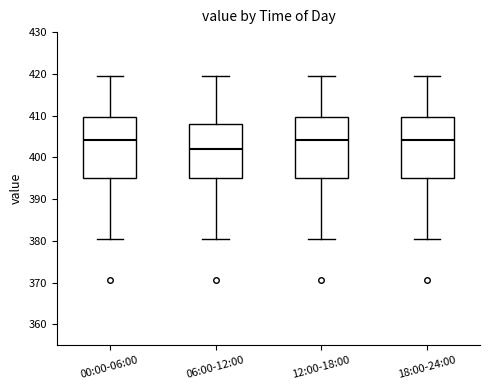

Where is the lower edge of the box for 12:00-18:00 on the y-axis? The values are not printed on the chart, so give them approximately, as read against the axis.

395